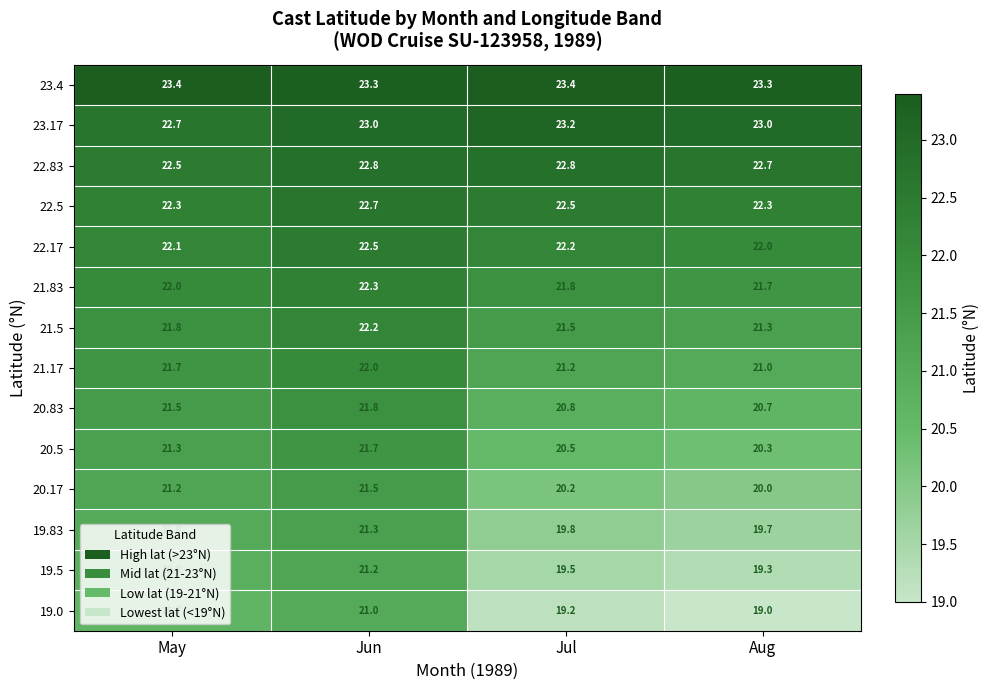

What is the total value across all series at Jun?

309.3